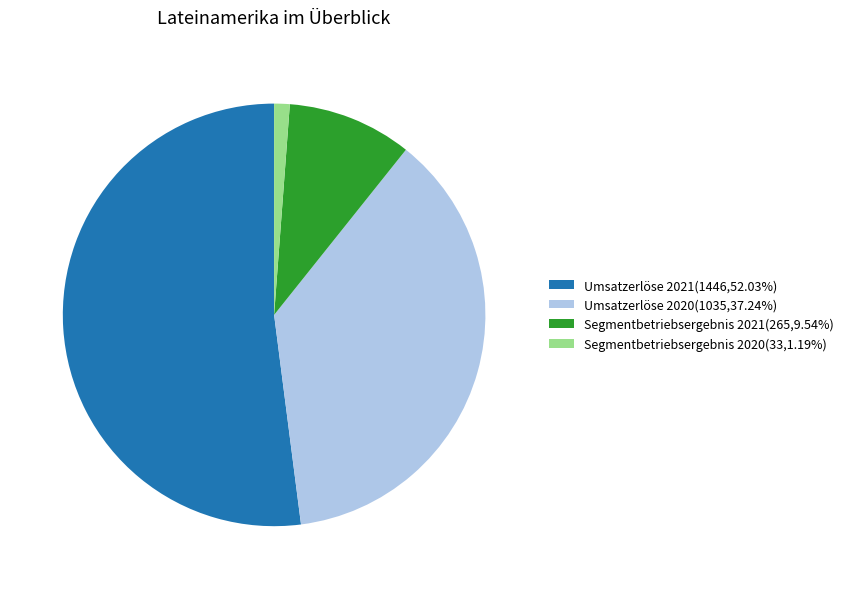

Which has a higher value, Segmentbetriebsergebnis 2021 or Umsatzerlöse 2021?

Umsatzerlöse 2021